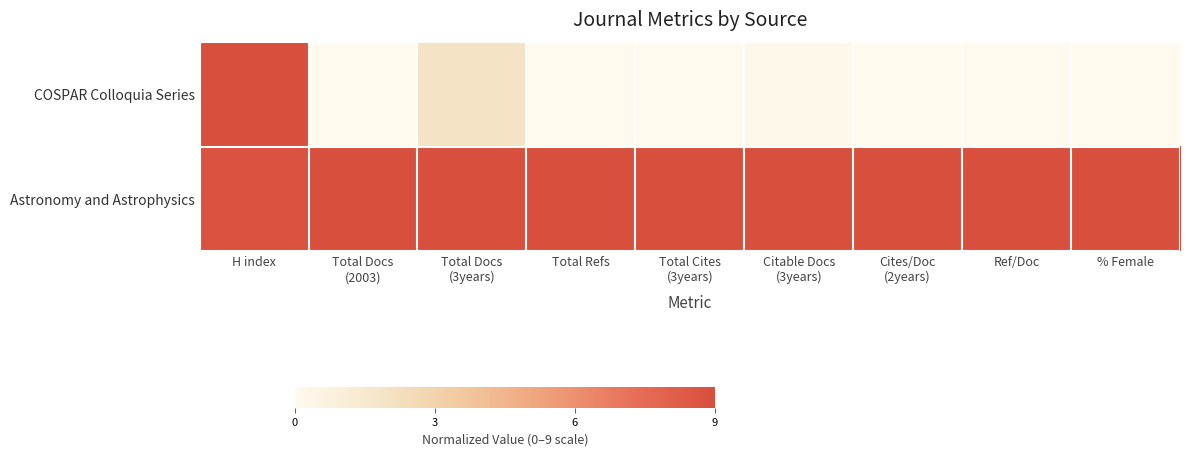

Reading left to right, extract all data points from this chart.

COSPAR Colloquia Series: H index=9.0	Total Docs
(2003)=0.0	Total Docs
(3years)=1.9	Total Refs=0.0	Total Cites
(3years)=0.0	Citable Docs
(3years)=0.1	Cites/Doc
(2years)=0.0	Ref/Doc=0.0	% Female=0.0
Astronomy and Astrophysics: H index=8.8	Total Docs
(2003)=9.0	Total Docs
(3years)=9.0	Total Refs=9.0	Total Cites
(3years)=9.0	Citable Docs
(3years)=9.0	Cites/Doc
(2years)=9.0	Ref/Doc=9.0	% Female=9.0